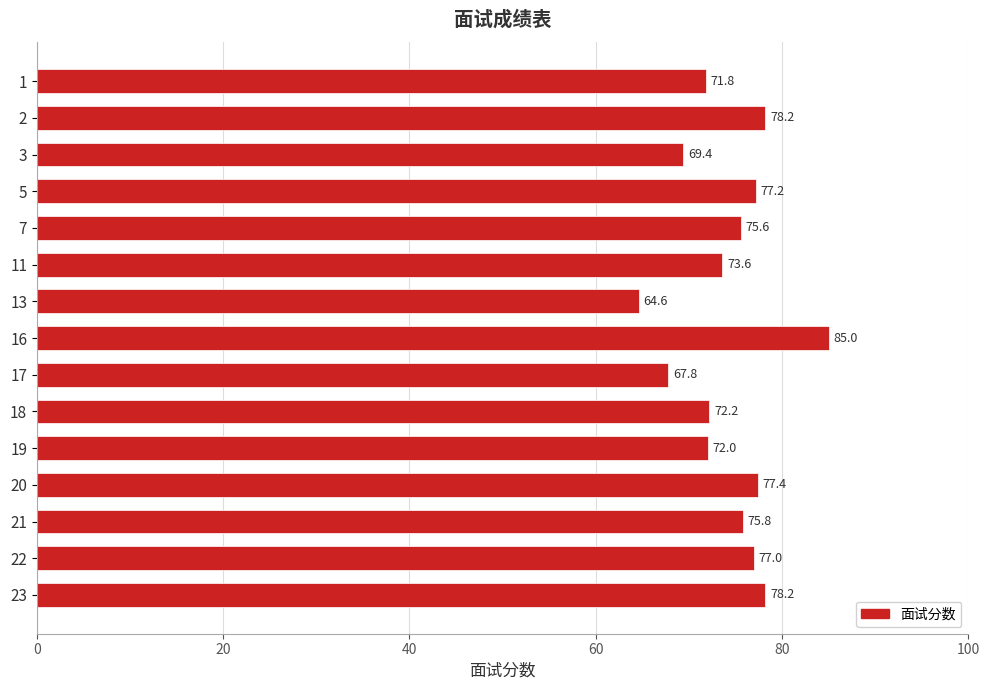

What is the difference between the maximum and minimum values?

20.4